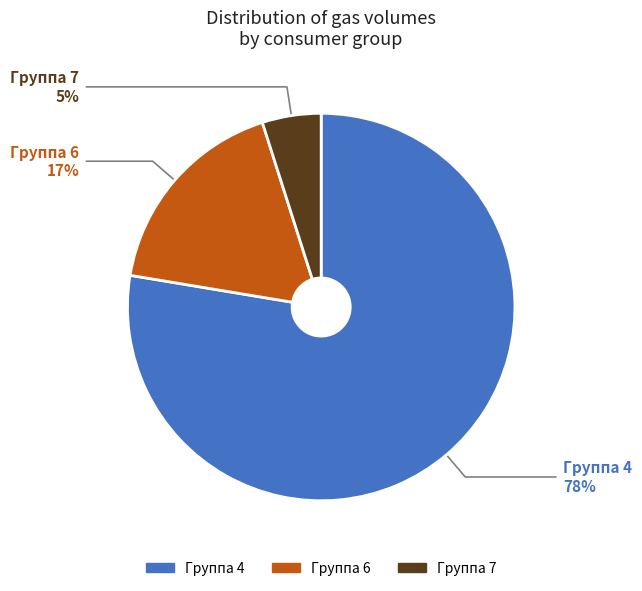

How many slices are in this pie chart?

3